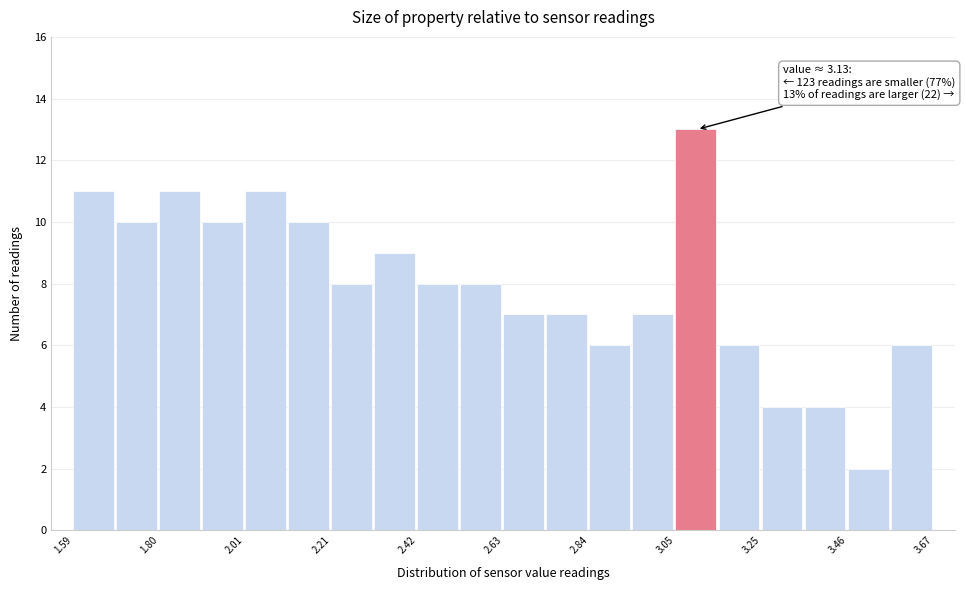

Around what value on the x-axis is the tallest bar? Give the approximate position of its centre, as read against the axis.

3.10